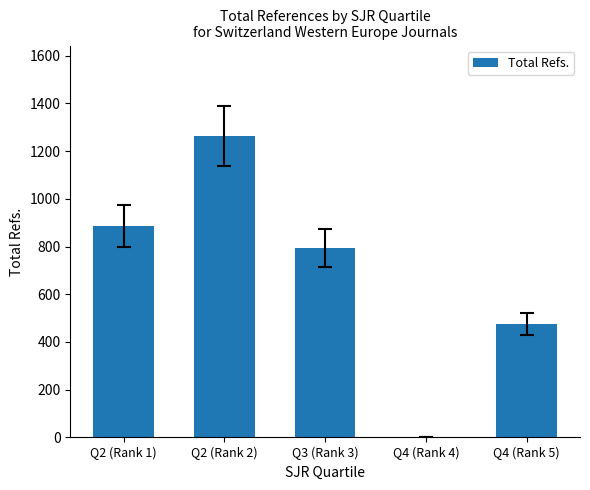

What is the sum of all values?

3419